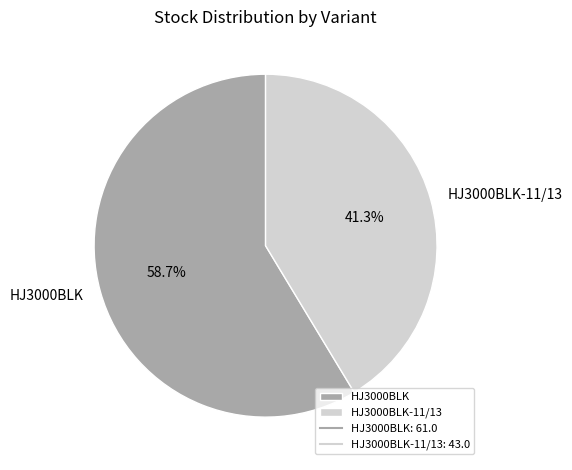

To the nearest percent, what is the difference between the largest and smallest slice percentages?

17%